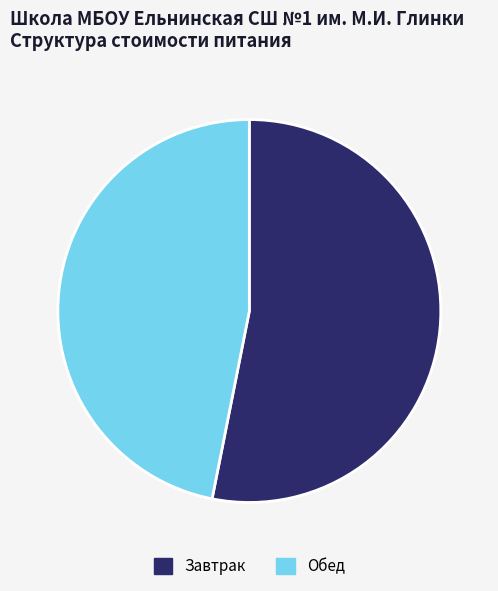

Is there any slice that represents more than half of the pie?

Yes